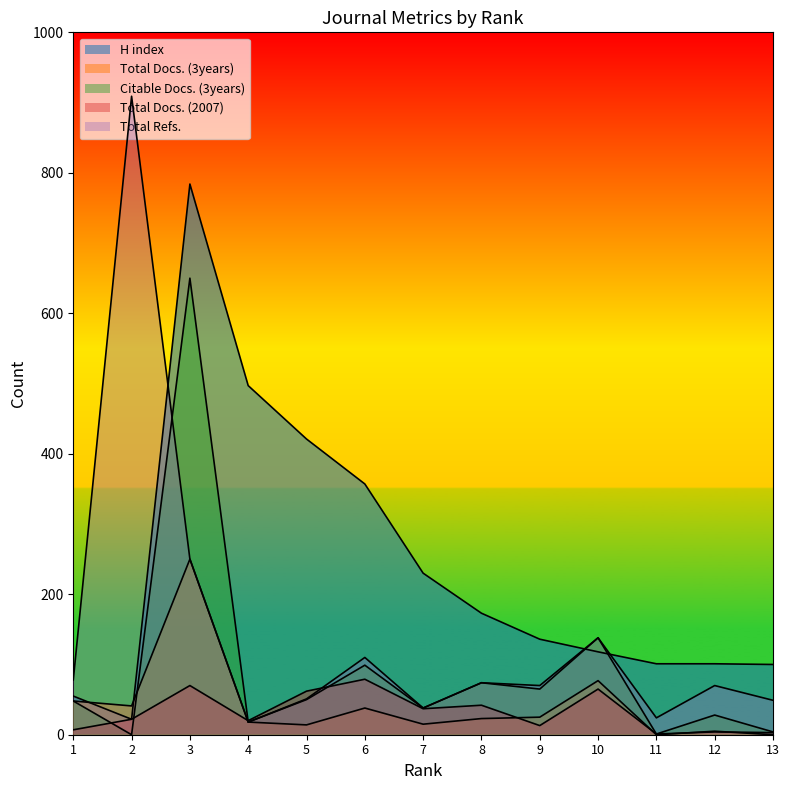

What is the difference between the highest and lowest values at 8?

150